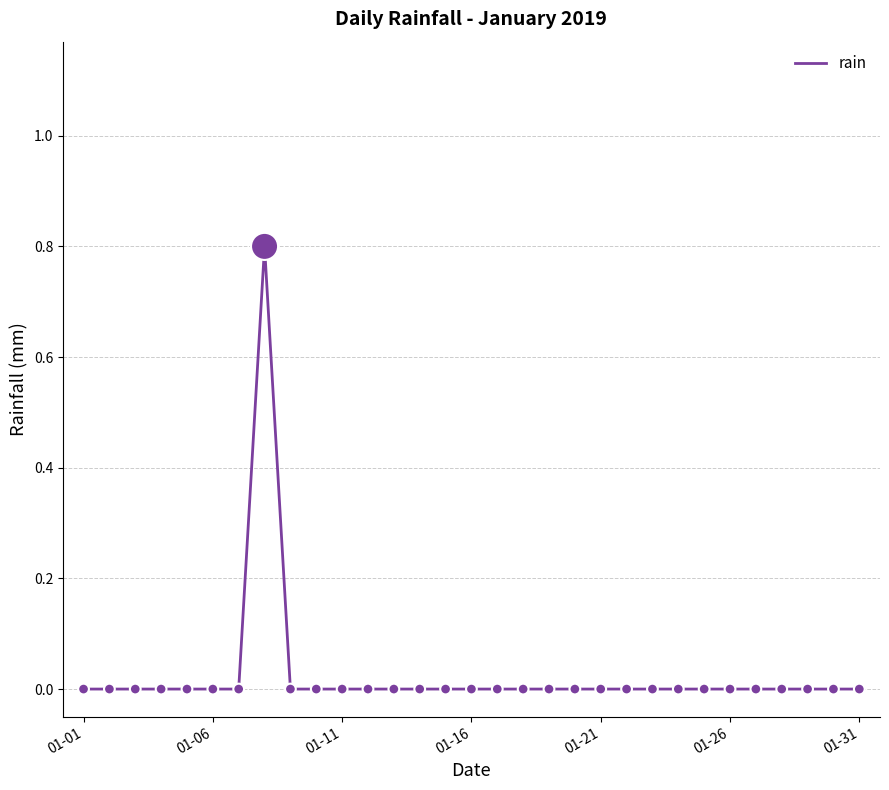

What is the greatest value displayed?

0.8